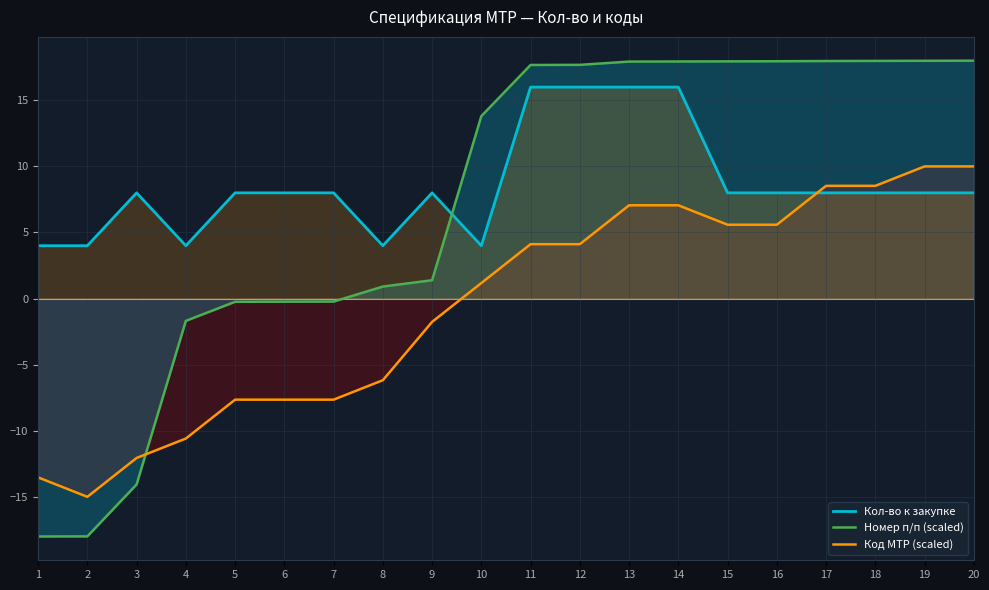

What is the sum of all Номер п/п (scaled) values?

142.7